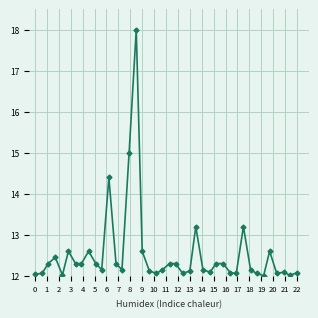

What is the value of the 23rd point from the left?

12.1